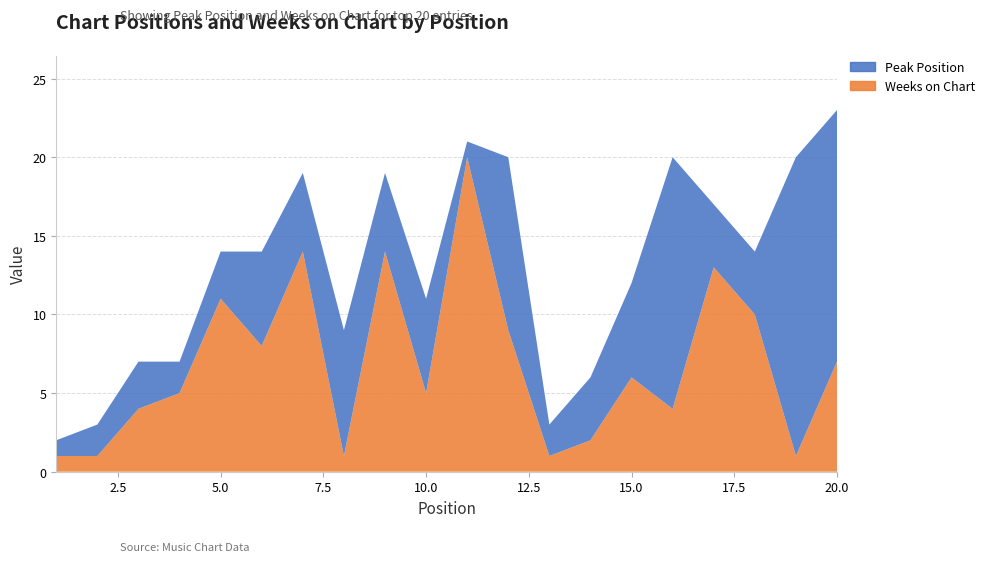

Reading left to right, what are all the values shown in this chart?

Peak Position: 1	2	3	2	3	6	5	8	5	6	1	11	2	4	6	16	4	4	19	16
Weeks on Chart: 1	1	4	5	11	8	14	1	14	5	20	9	1	2	6	4	13	10	1	7